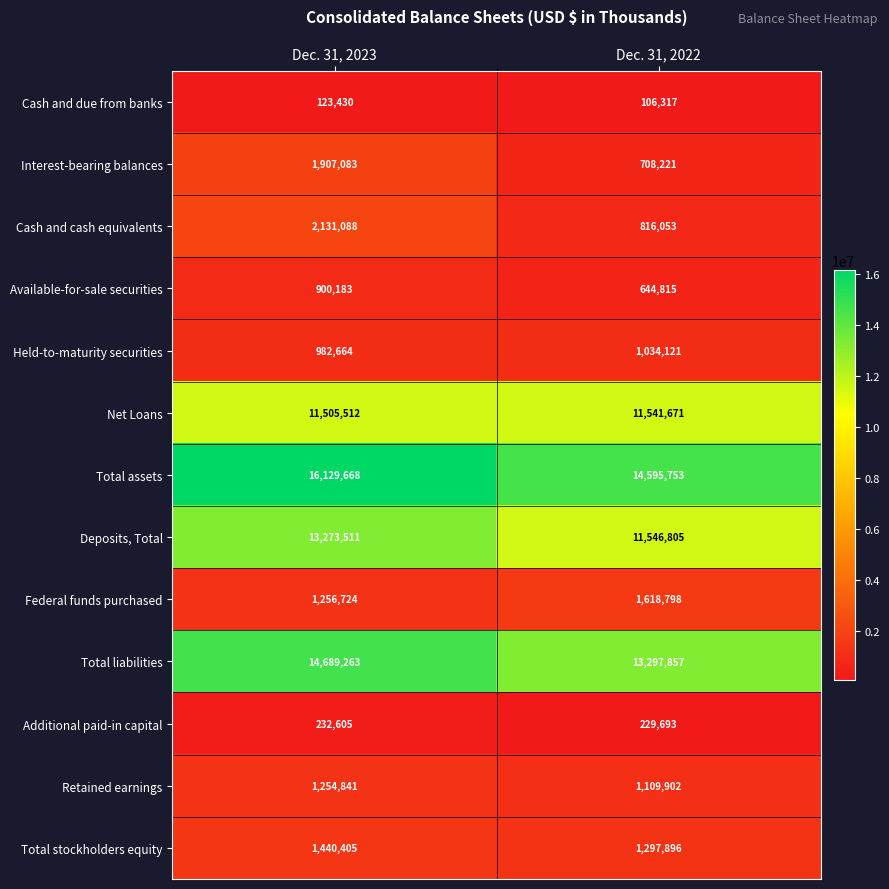

Reading left to right, what are all the values shown in this chart?

Cash and due from banks: 123430	106317
Interest-bearing balances: 1907083	708221
Cash and cash equivalents: 2131088	816053
Available-for-sale securities: 900183	644815
Held-to-maturity securities: 982664	1034121
Net Loans: 11505512	11541671
Total assets: 16129668	14595753
Deposits, Total: 13273511	11546805
Federal funds purchased: 1256724	1618798
Total liabilities: 14689263	13297857
Additional paid-in capital: 232605	229693
Retained earnings: 1254841	1109902
Total stockholders equity: 1440405	1297896